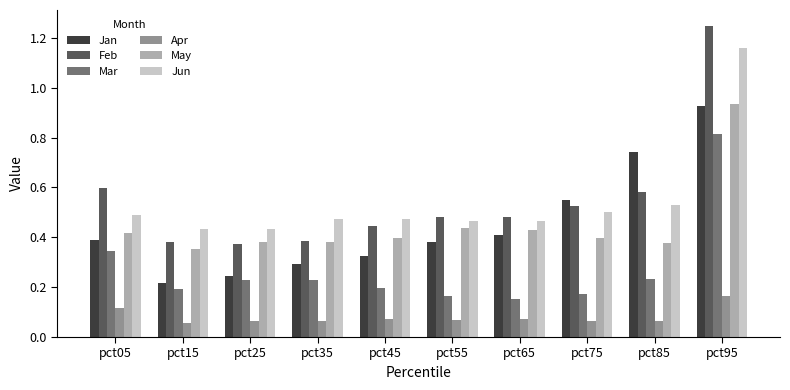

Count the Mar values in the range 0 to 1.

10